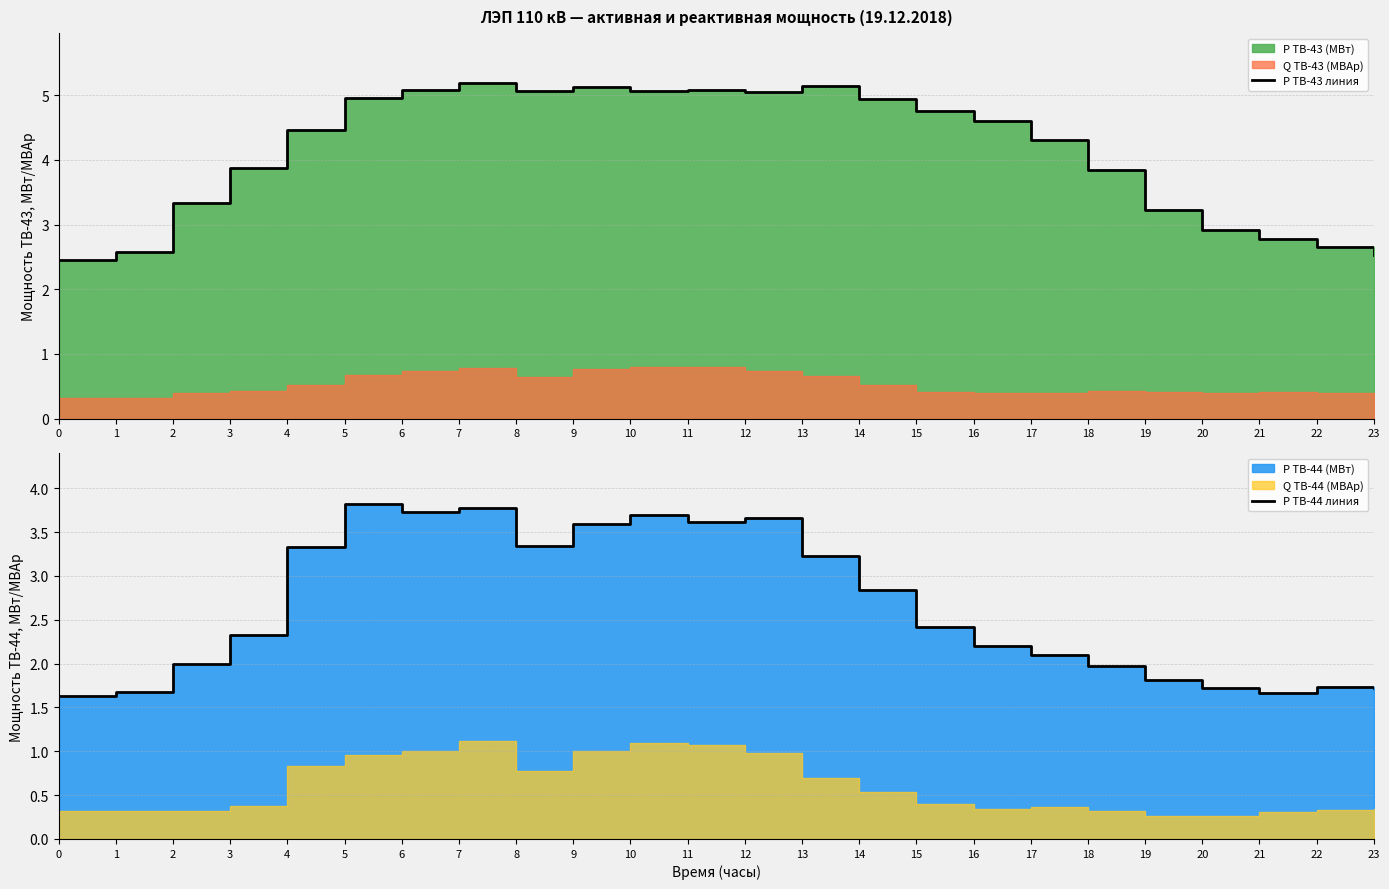

Which has a higher value, 16 or 5?

5